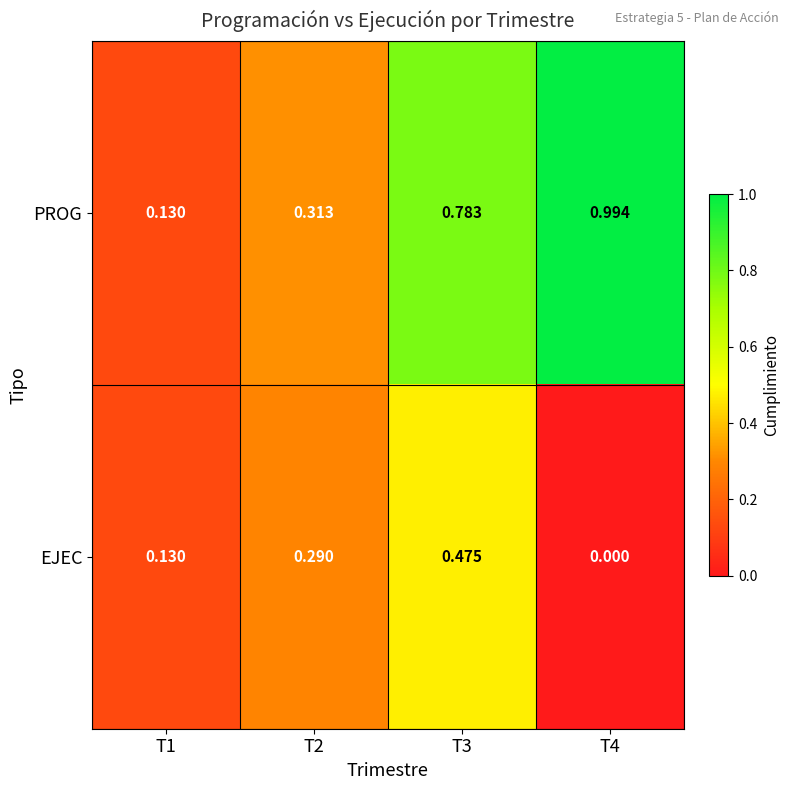

Count the number of data series in this chart.

2